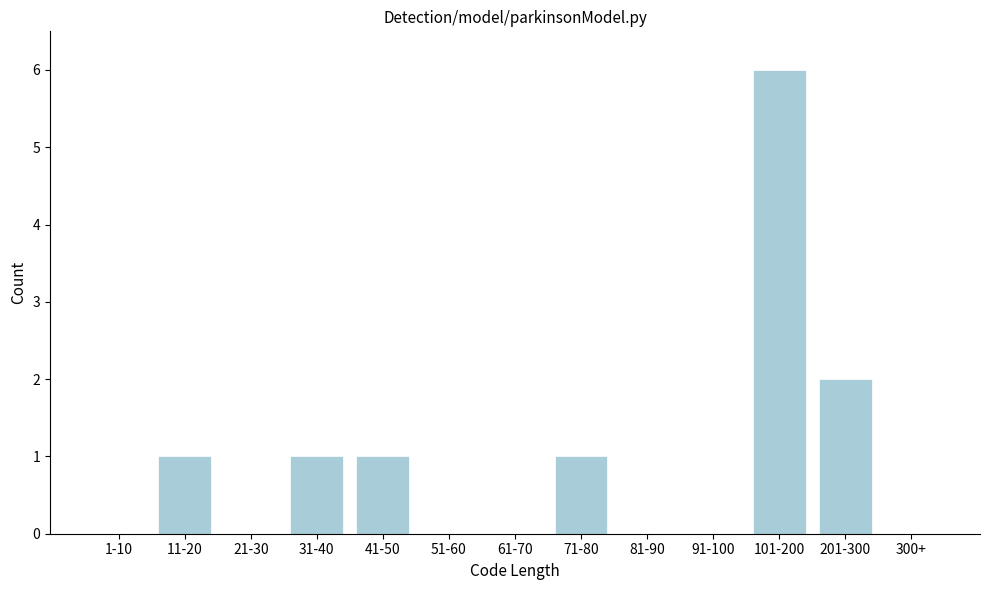

Reading left to right, what are all the values shown in this chart?

1-10=0	11-20=1	21-30=0	31-40=1	41-50=1	51-60=0	61-70=0	71-80=1	81-90=0	91-100=0	101-200=6	201-300=2	300+=0